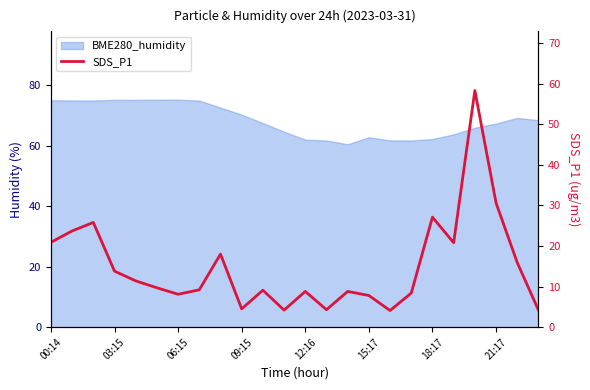

At which label does the data first exceed 9?

00:14